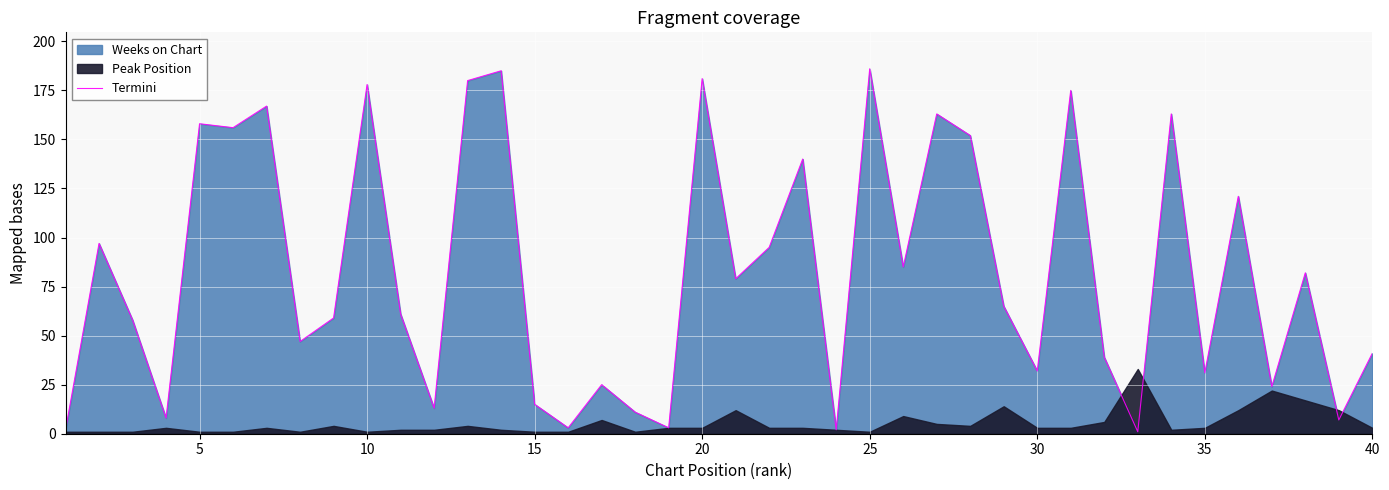

What is the sum of all values?

3290